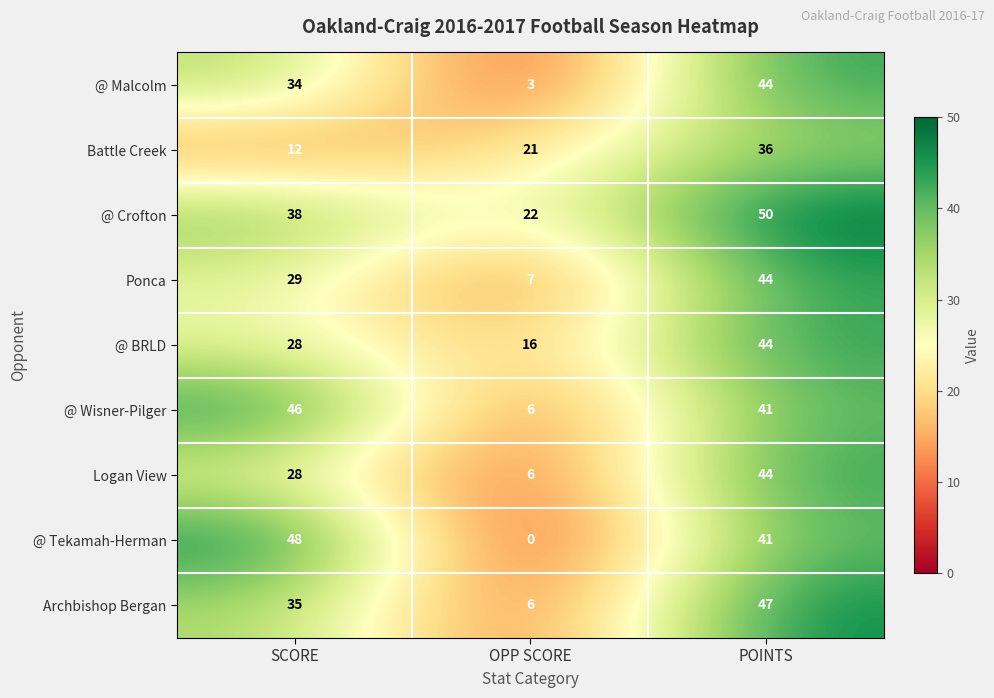

At which category is the sum across all series the highest?

POINTS